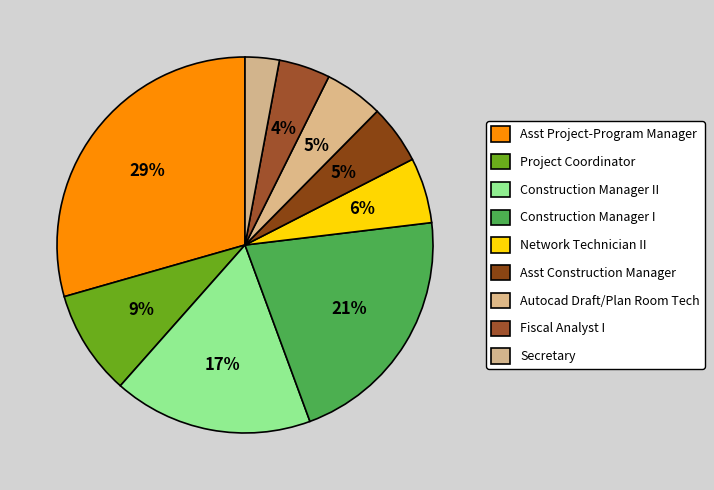

How many slices are in this pie chart?

9